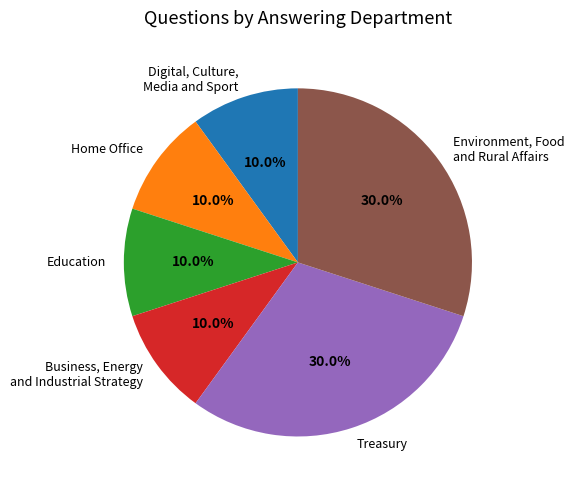

How much of the chart is everything except Treasury?

70.0%